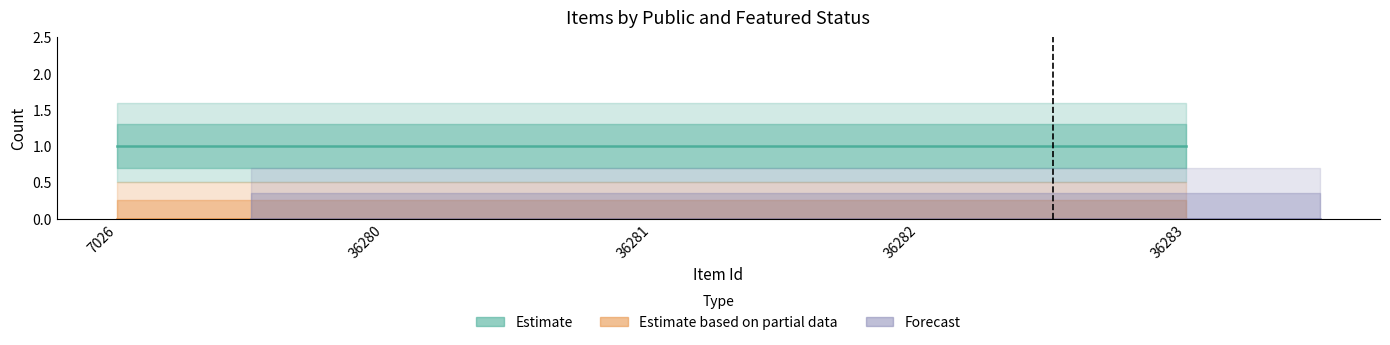

At which label does Forecast reach its minimum?

7026